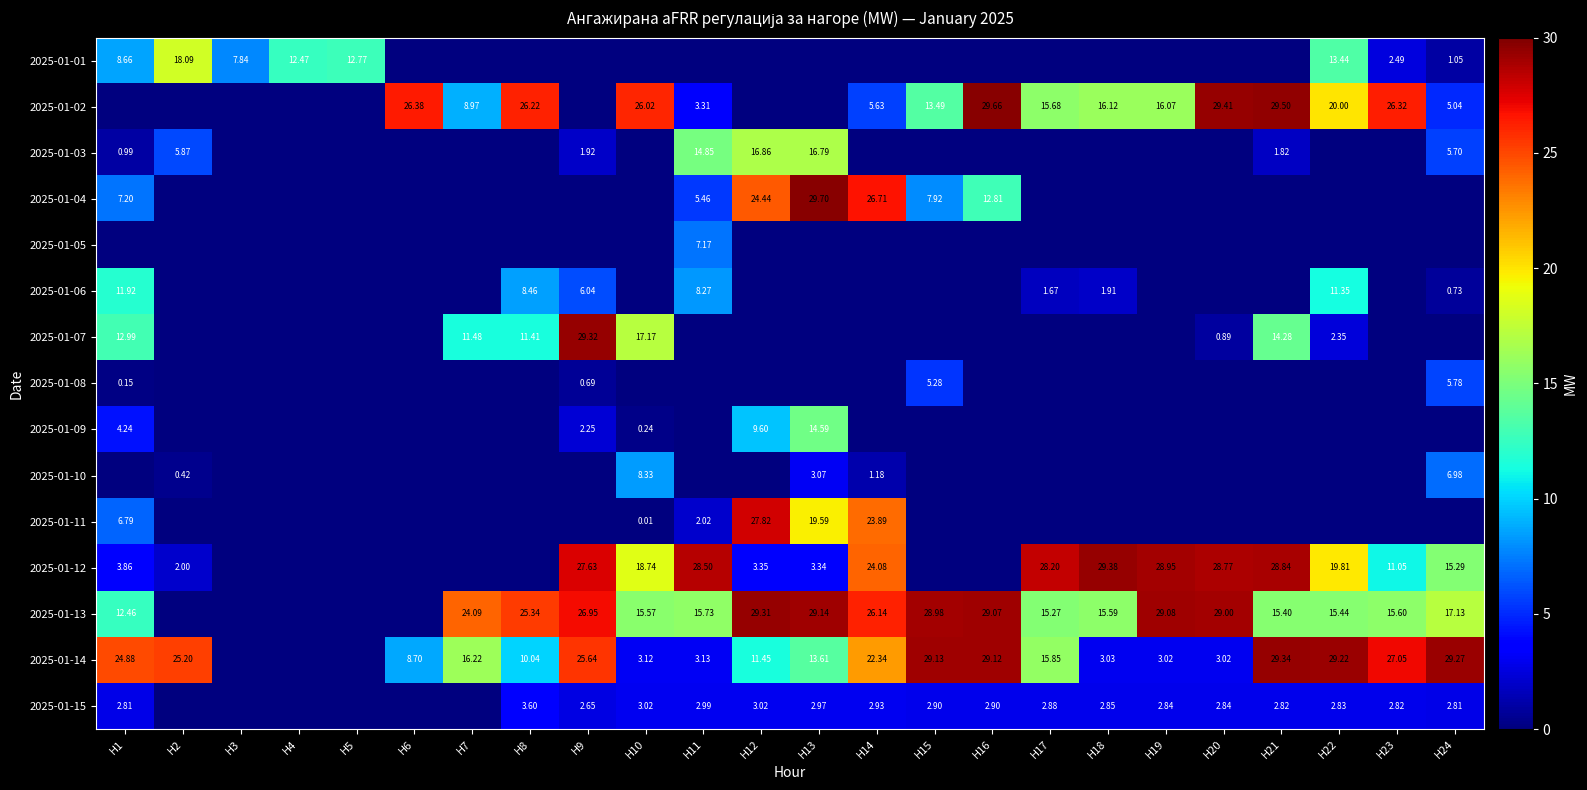

At how many categories does at least one series exceed 16?

21